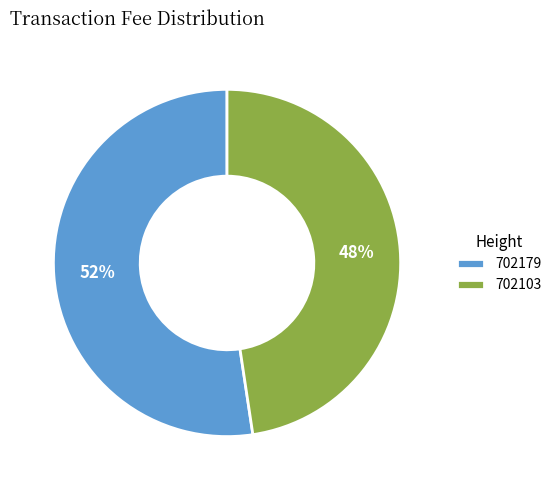

To the nearest percent, what percentage of the pie is 702179?

52%